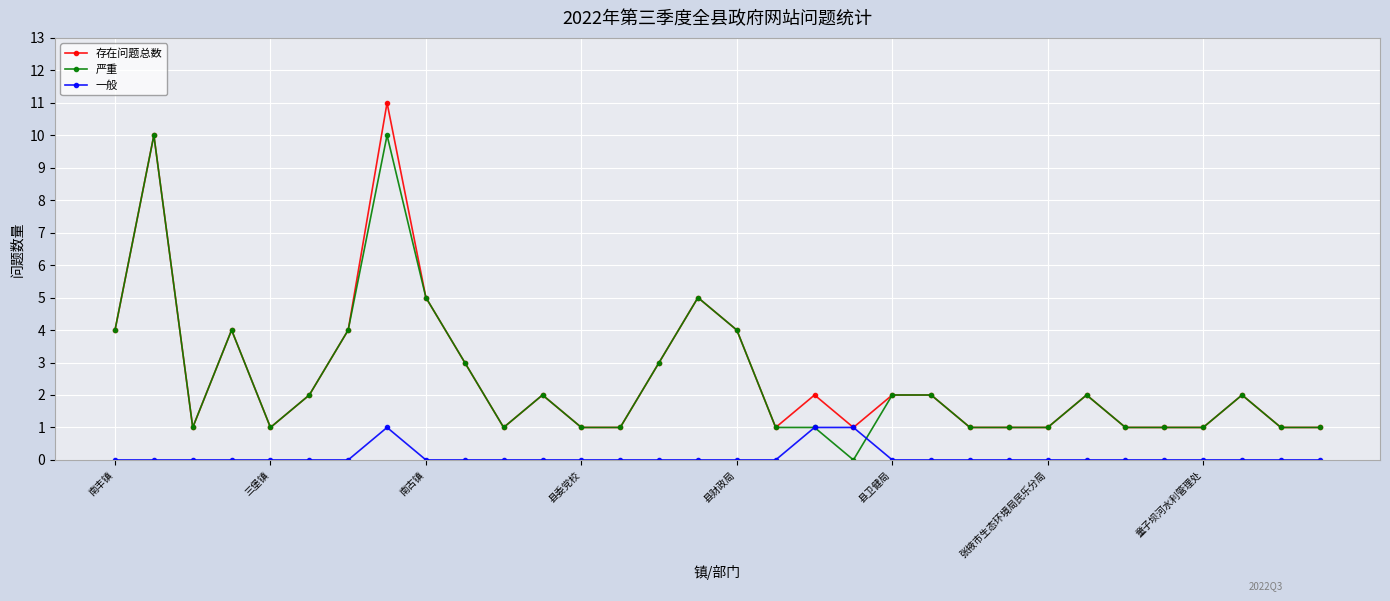

Reading right to left, what are all the values shown in this chart?

存在问题总数: 1	1	2	1	1	1	2	1	1	1	2	2	1	2	1	4	5	3	1	1	2	1	3	5	11	4	2	1	4	1	10	4
严重: 1	1	2	1	1	1	2	1	1	1	2	2	0	1	1	4	5	3	1	1	2	1	3	5	10	4	2	1	4	1	10	4
一般: 0	0	0	0	0	0	0	0	0	0	0	0	1	1	0	0	0	0	0	0	0	0	0	0	1	0	0	0	0	0	0	0